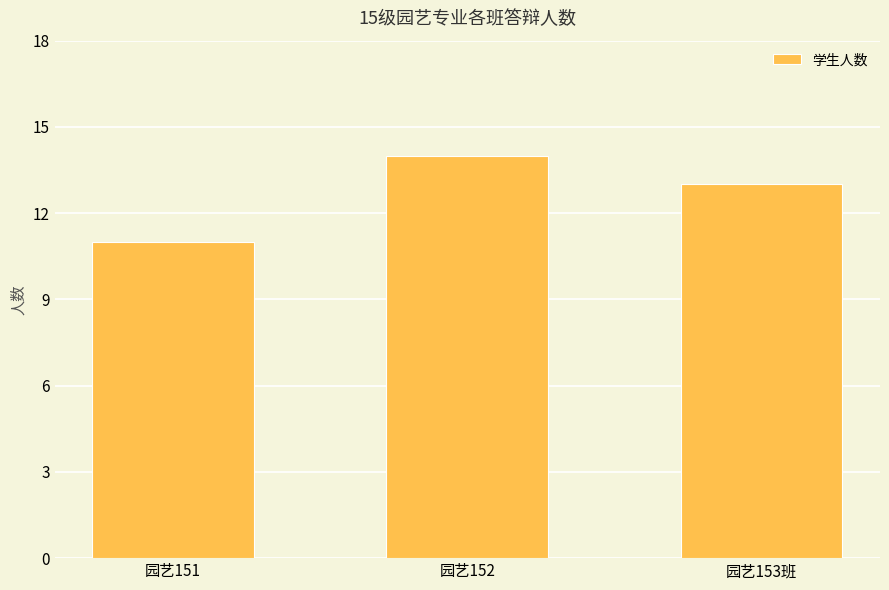

Read the value at 园艺153班.

13